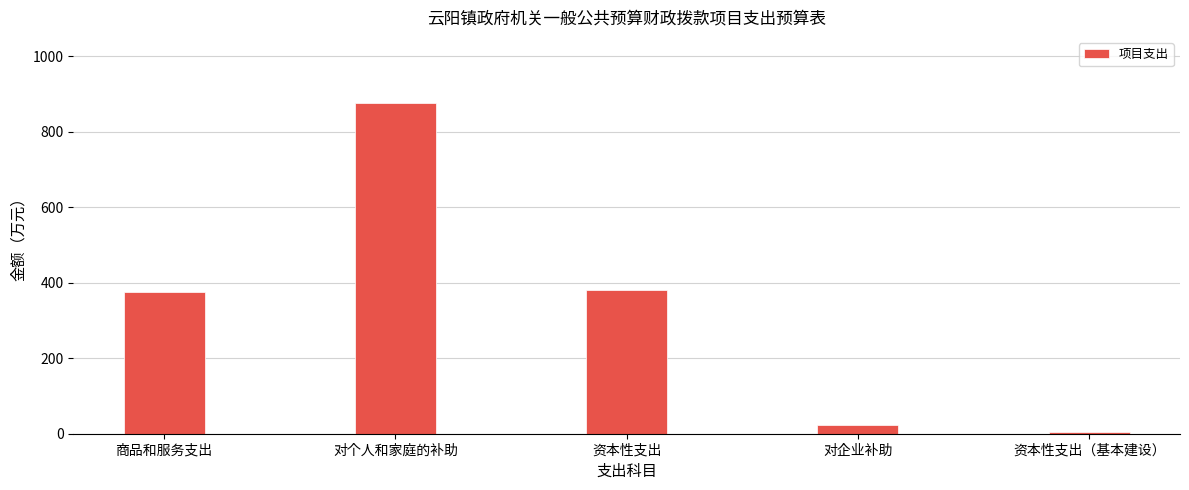

What is the difference between the maximum and minimum values?

872.6